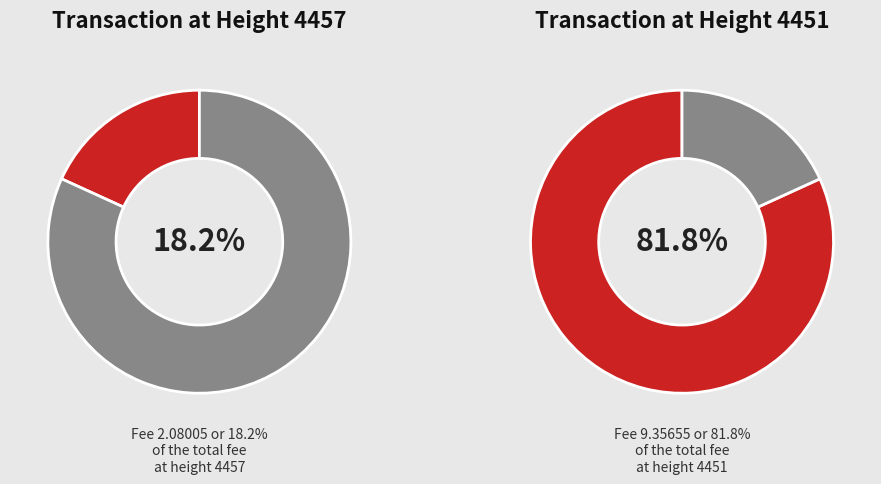

Which category has the smallest portion of the pie?

4457